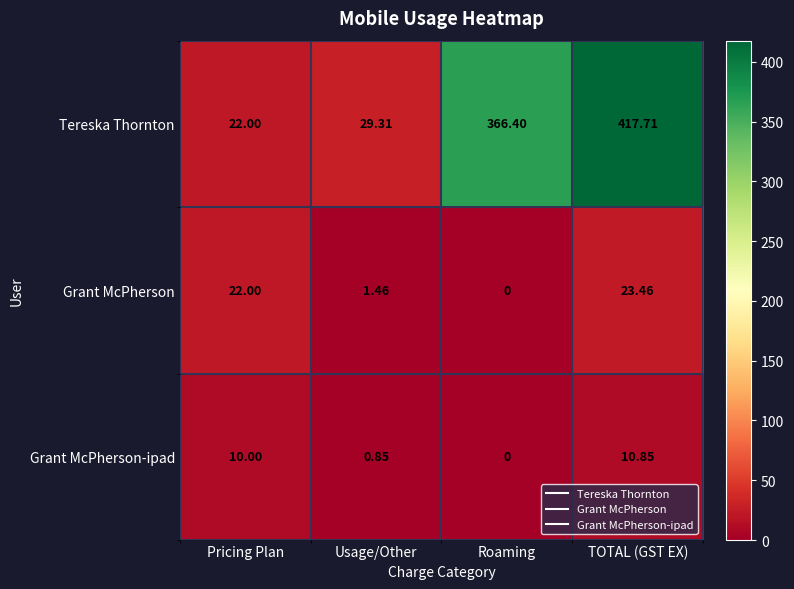

At which label does Tereska Thornton reach its minimum?

Pricing Plan